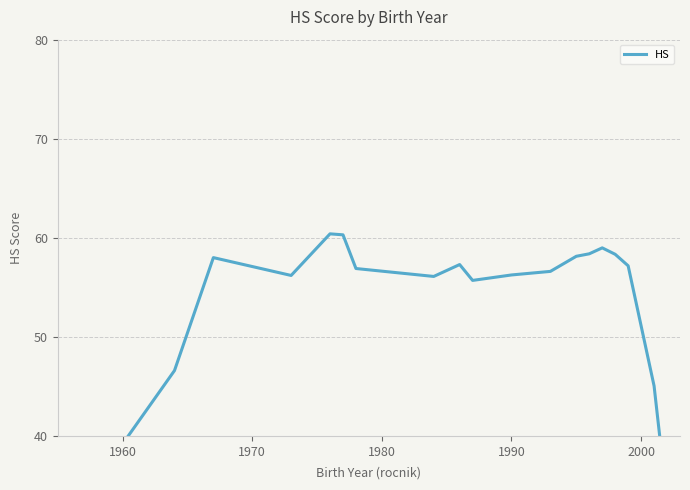

Does the chart display data point markers on the line(s)?

No